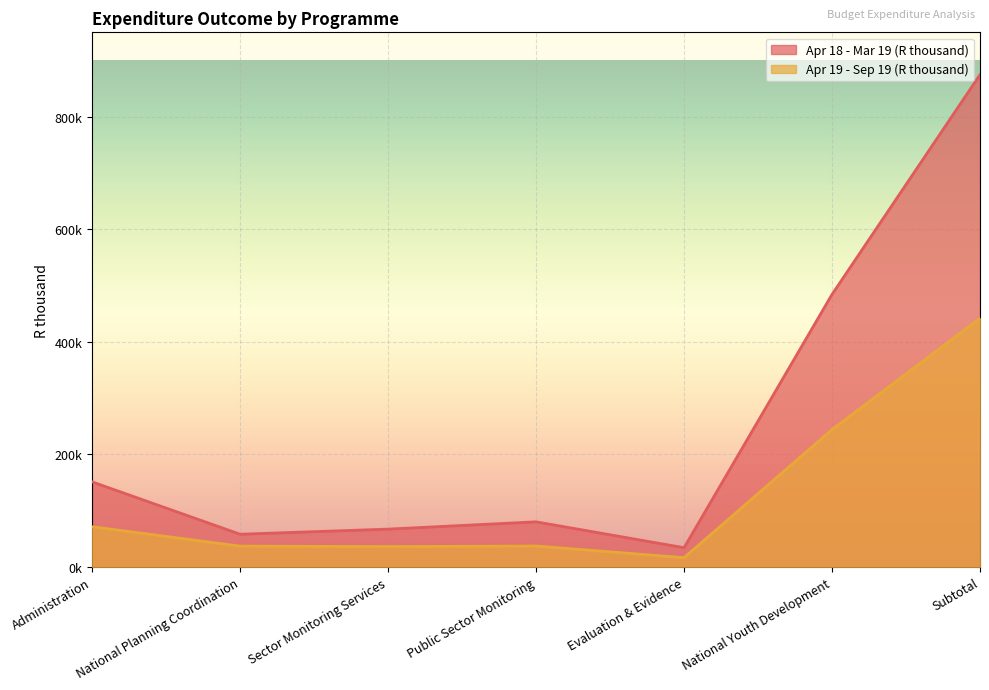

What is the difference between the maximum and minimum values in the Apr 18 - Mar 19 (R thousand) series?

840650